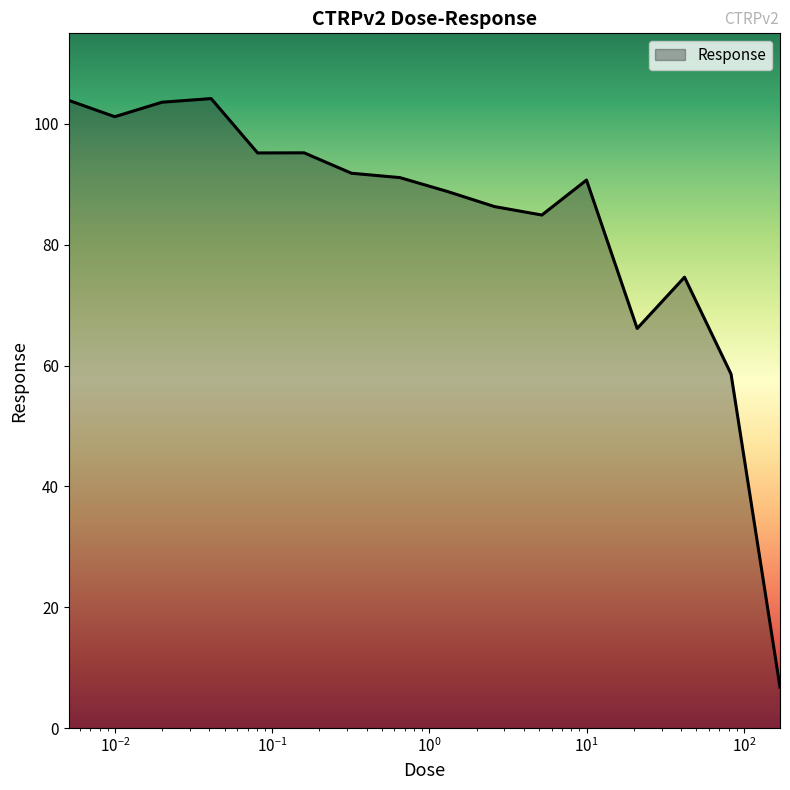

What is the greatest value displayed?

104.2